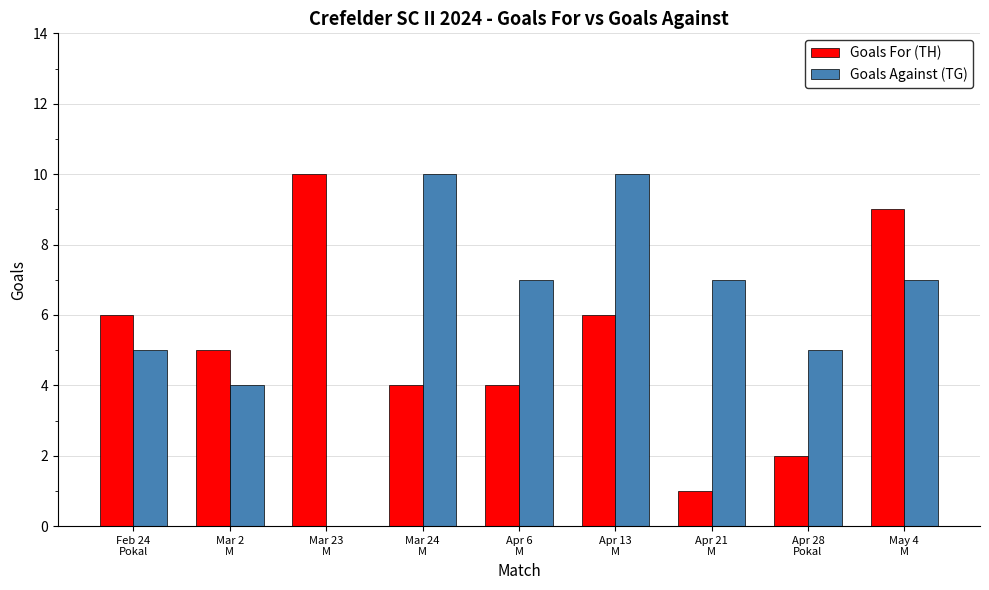

What is the maximum value shown in the chart?

10